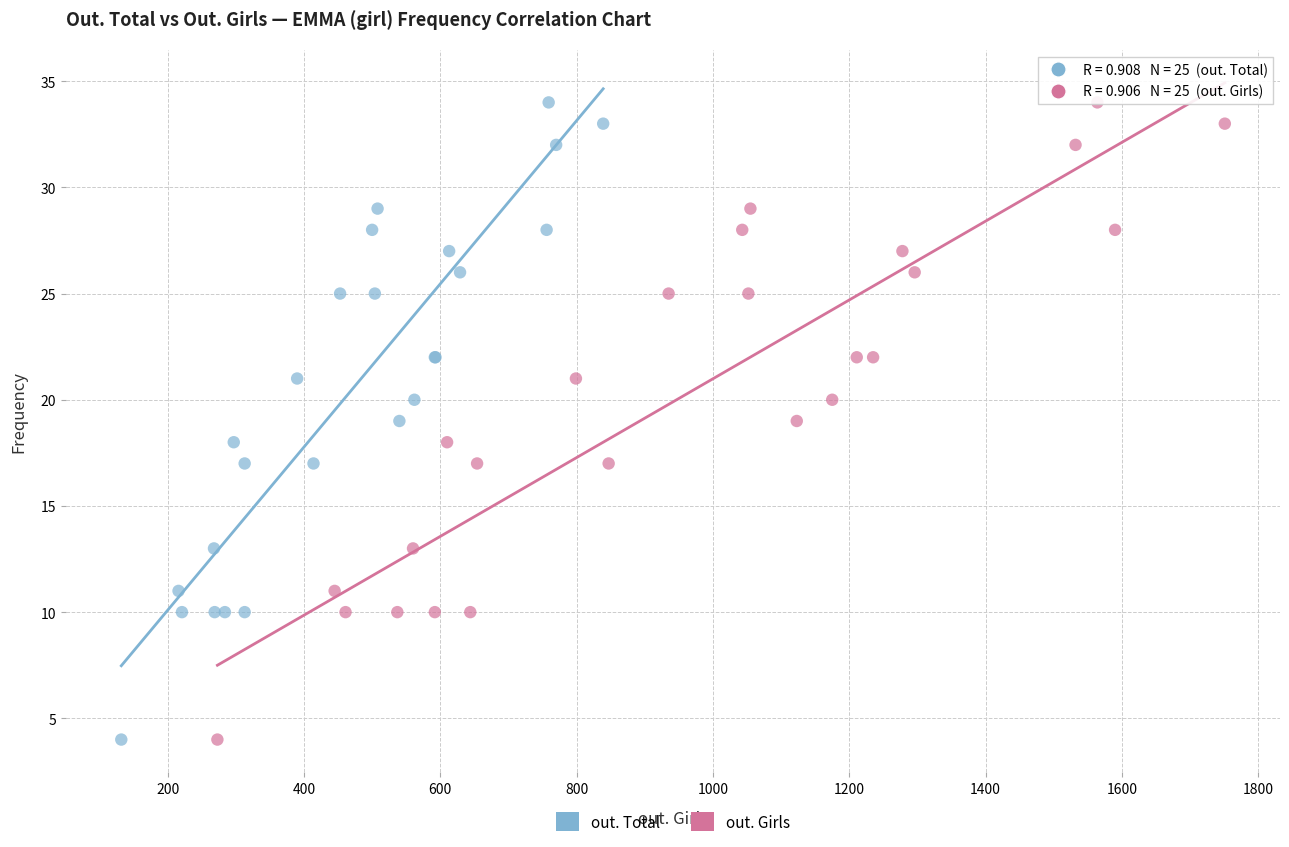

What are all the series names shown in the legend?

out. Total, out. Girls